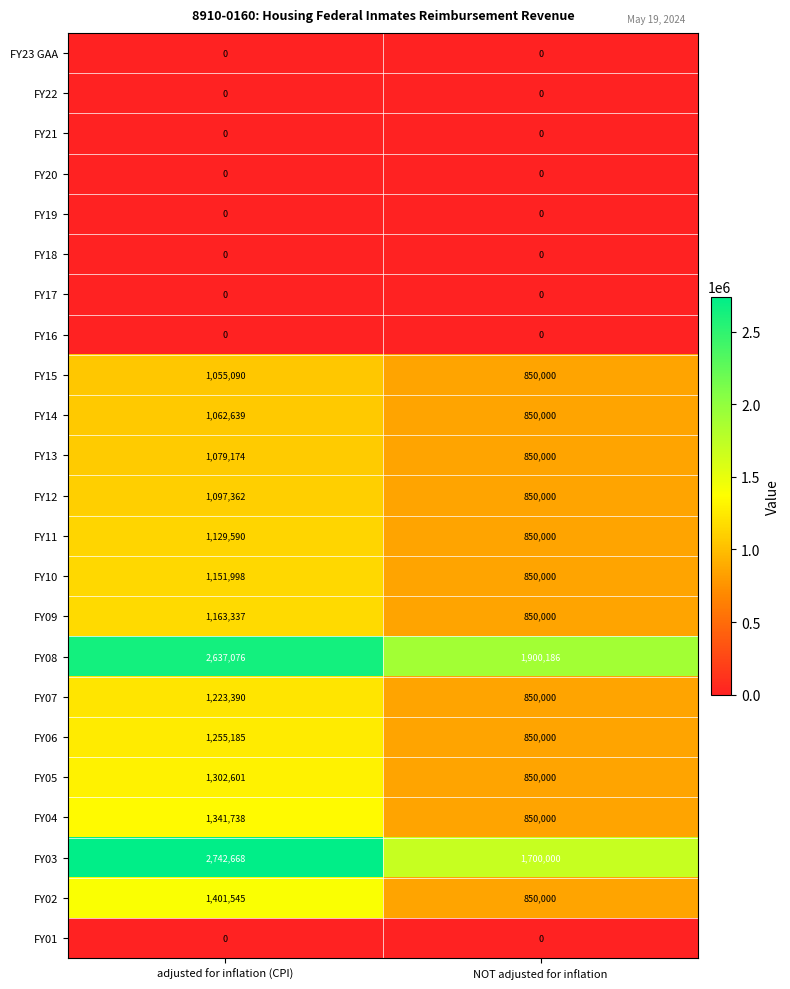

What is the average value of the FY07 series?

1036695